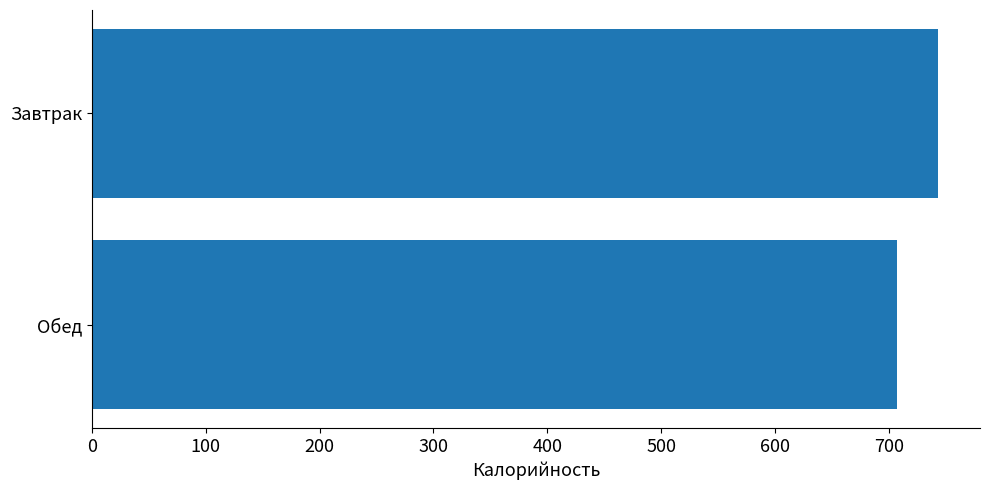

Which has a higher value, Обед or Завтрак?

Завтрак